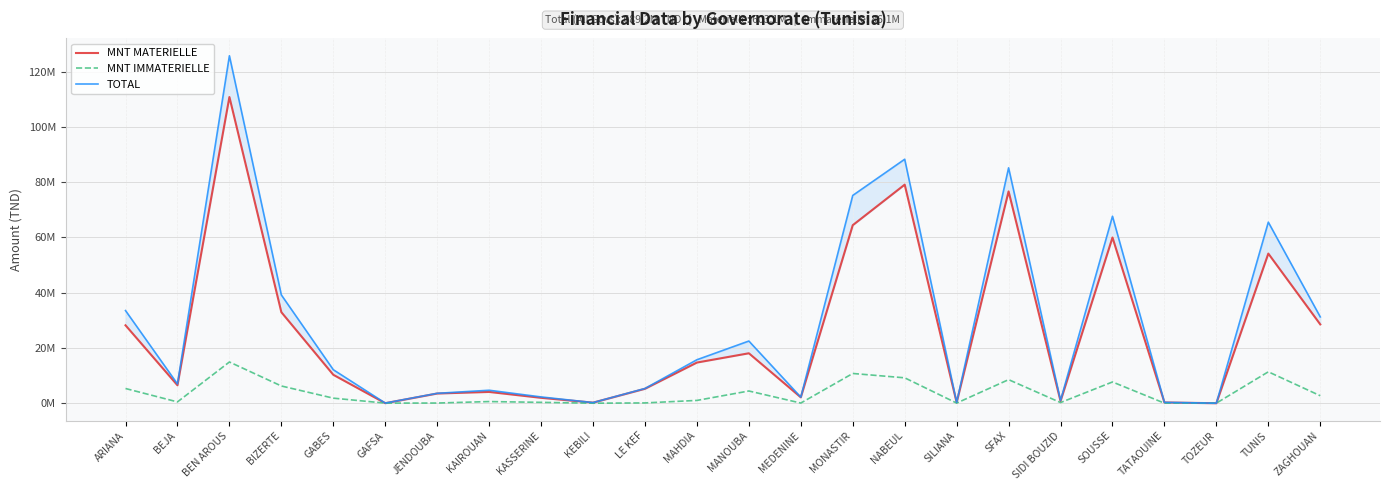

What is the difference between the maximum and second lowest values in the MNT IMMATERIELLE series?

14905881